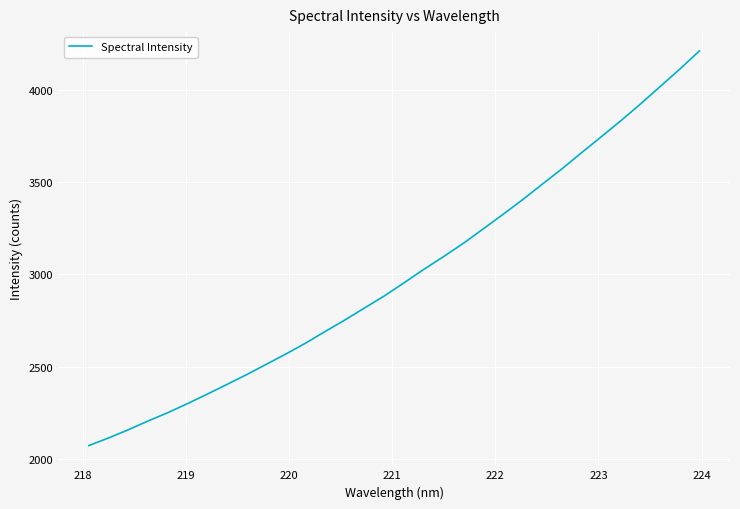

What is the difference between the second highest and minimum values?

2038.1